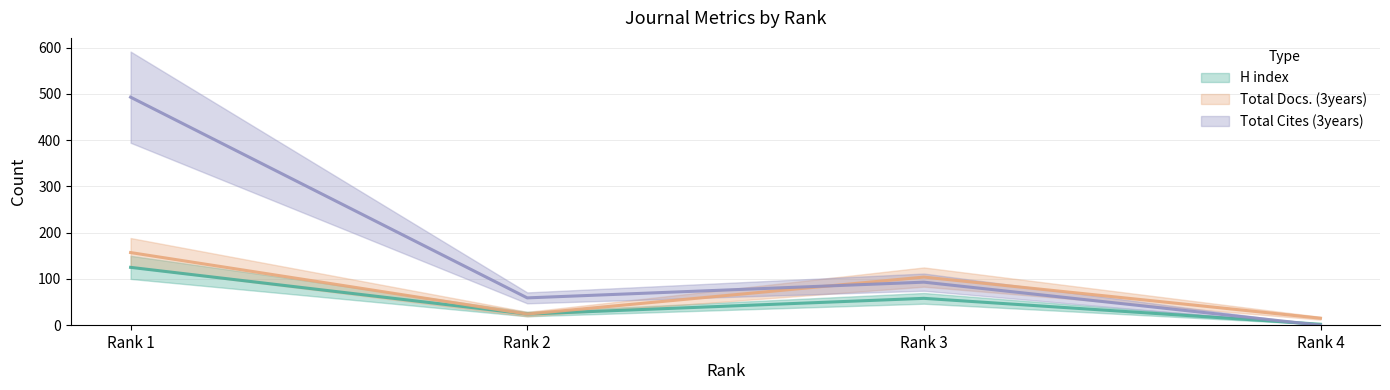

What is the value of the Total Cites (3years) (line) point at the 1st from the left?

493